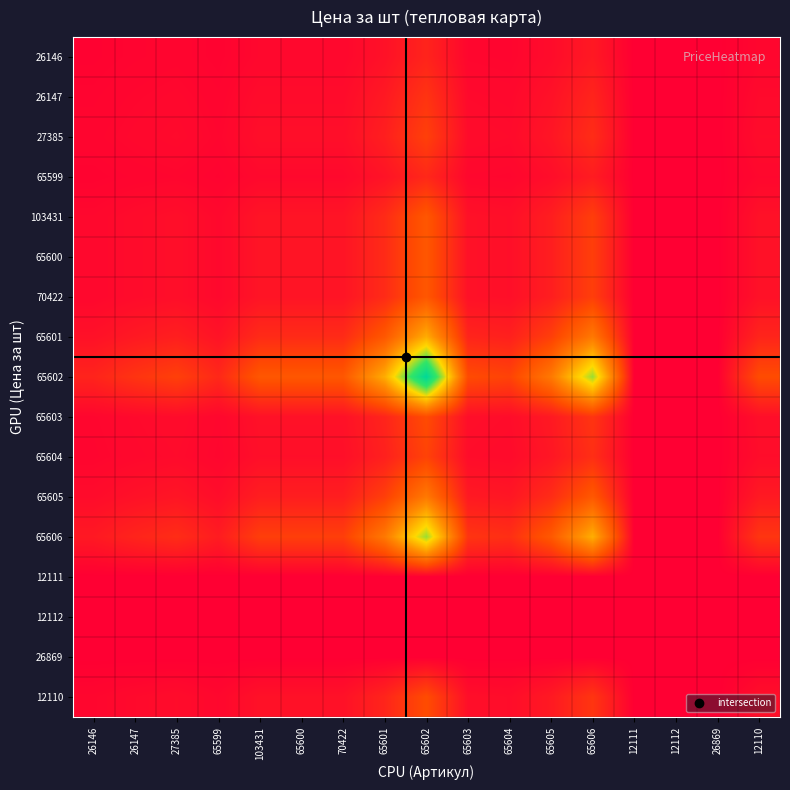

Reading right to left, extract all data points from this chart.

26146: 12110=0.0	26869=0.0	12112=0.0	12111=0.0	65606=0.1	65605=0.0	65604=0.0	65603=0.0	65602=0.1	65601=0.0	70422=0.0	65600=0.0	103431=0.0	65599=0.0	27385=0.0	26147=0.0	26146=0.0
26147: 12110=0.0	26869=0.0	12112=0.0	12111=0.0	65606=0.1	65605=0.0	65604=0.0	65603=0.0	65602=0.1	65601=0.1	70422=0.0	65600=0.0	103431=0.0	65599=0.0	27385=0.0	26147=0.0	26146=0.0
27385: 12110=0.0	26869=0.0	12112=0.0	12111=0.0	65606=0.1	65605=0.1	65604=0.0	65603=0.0	65602=0.2	65601=0.1	70422=0.0	65600=0.0	103431=0.0	65599=0.0	27385=0.0	26147=0.0	26146=0.0
65599: 12110=0.0	26869=0.0	12112=0.0	12111=0.0	65606=0.1	65605=0.0	65604=0.0	65603=0.0	65602=0.1	65601=0.1	70422=0.0	65600=0.0	103431=0.0	65599=0.0	27385=0.0	26147=0.0	26146=0.0
103431: 12110=0.0	26869=0.0	12112=0.0	12111=0.0	65606=0.2	65605=0.1	65604=0.0	65603=0.0	65602=0.2	65601=0.1	70422=0.1	65600=0.1	103431=0.1	65599=0.0	27385=0.0	26147=0.0	26146=0.0
65600: 12110=0.0	26869=0.0	12112=0.0	12111=0.0	65606=0.2	65605=0.1	65604=0.0	65603=0.0	65602=0.2	65601=0.1	70422=0.1	65600=0.1	103431=0.1	65599=0.0	27385=0.0	26147=0.0	26146=0.0
70422: 12110=0.0	26869=0.0	12112=0.0	12111=0.0	65606=0.2	65605=0.1	65604=0.0	65603=0.0	65602=0.2	65601=0.1	70422=0.1	65600=0.1	103431=0.1	65599=0.0	27385=0.0	26147=0.0	26146=0.0
65601: 12110=0.1	26869=0.0	12112=0.0	12111=0.0	65606=0.3	65605=0.2	65604=0.1	65603=0.1	65602=0.5	65601=0.2	70422=0.1	65600=0.1	103431=0.1	65599=0.1	27385=0.1	26147=0.1	26146=0.0
65602: 12110=0.2	26869=0.0	12112=0.0	12111=0.0	65606=0.7	65605=0.3	65604=0.2	65603=0.2	65602=1.0	65601=0.5	70422=0.2	65600=0.2	103431=0.2	65599=0.1	27385=0.2	26147=0.1	26146=0.1
65603: 12110=0.0	26869=0.0	12112=0.0	12111=0.0	65606=0.1	65605=0.1	65604=0.0	65603=0.0	65602=0.2	65601=0.1	70422=0.0	65600=0.0	103431=0.0	65599=0.0	27385=0.0	26147=0.0	26146=0.0
65604: 12110=0.0	26869=0.0	12112=0.0	12111=0.0	65606=0.1	65605=0.1	65604=0.0	65603=0.0	65602=0.2	65601=0.1	70422=0.0	65600=0.0	103431=0.0	65599=0.0	27385=0.0	26147=0.0	26146=0.0
65605: 12110=0.1	26869=0.0	12112=0.0	12111=0.0	65606=0.2	65605=0.1	65604=0.1	65603=0.1	65602=0.3	65601=0.2	70422=0.1	65600=0.1	103431=0.1	65599=0.0	27385=0.1	26147=0.0	26146=0.0
65606: 12110=0.1	26869=0.0	12112=0.0	12111=0.0	65606=0.5	65605=0.2	65604=0.1	65603=0.1	65602=0.7	65601=0.3	70422=0.2	65600=0.2	103431=0.2	65599=0.1	27385=0.1	26147=0.1	26146=0.1
12111: 12110=0.0	26869=0.0	12112=0.0	12111=0.0	65606=0.0	65605=0.0	65604=0.0	65603=0.0	65602=0.0	65601=0.0	70422=0.0	65600=0.0	103431=0.0	65599=0.0	27385=0.0	26147=0.0	26146=0.0
12112: 12110=0.0	26869=0.0	12112=0.0	12111=0.0	65606=0.0	65605=0.0	65604=0.0	65603=0.0	65602=0.0	65601=0.0	70422=0.0	65600=0.0	103431=0.0	65599=0.0	27385=0.0	26147=0.0	26146=0.0
26869: 12110=0.0	26869=0.0	12112=0.0	12111=0.0	65606=0.0	65605=0.0	65604=0.0	65603=0.0	65602=0.0	65601=0.0	70422=0.0	65600=0.0	103431=0.0	65599=0.0	27385=0.0	26147=0.0	26146=0.0
12110: 12110=0.0	26869=0.0	12112=0.0	12111=0.0	65606=0.1	65605=0.1	65604=0.0	65603=0.0	65602=0.2	65601=0.1	70422=0.0	65600=0.0	103431=0.0	65599=0.0	27385=0.0	26147=0.0	26146=0.0